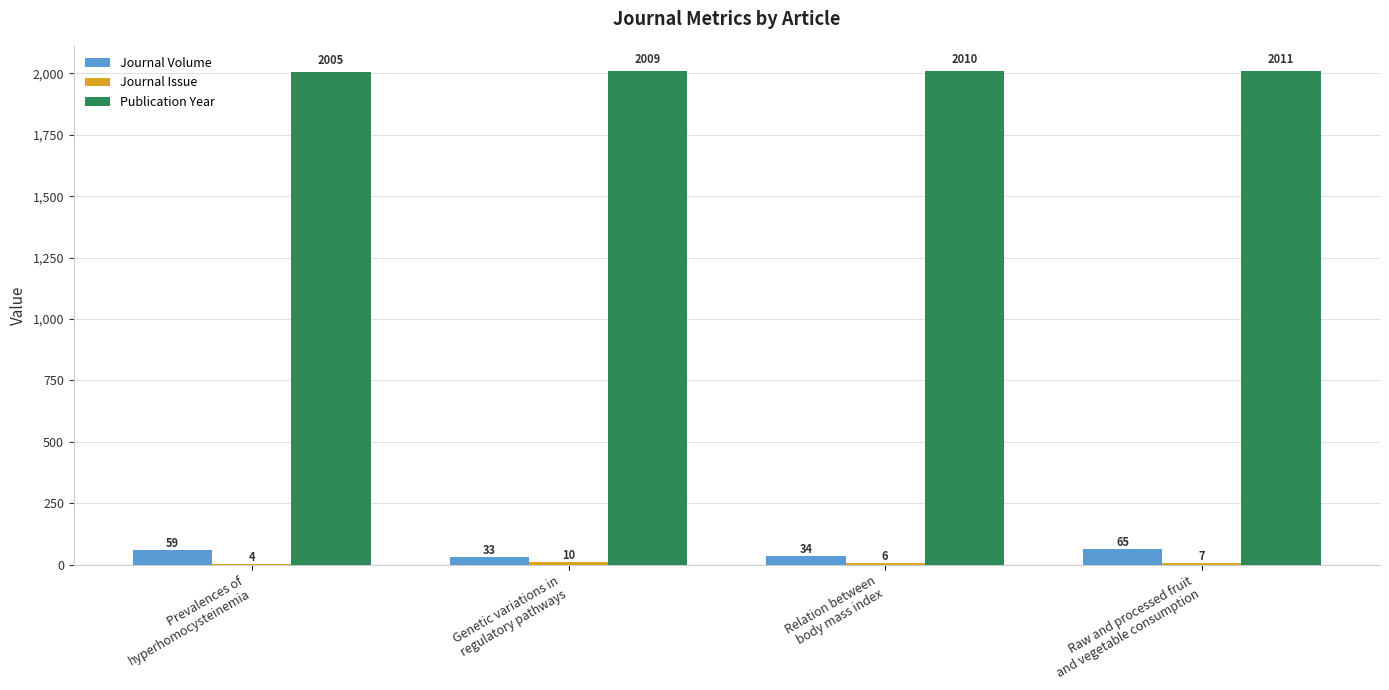

What is the maximum value shown in the chart?

2011